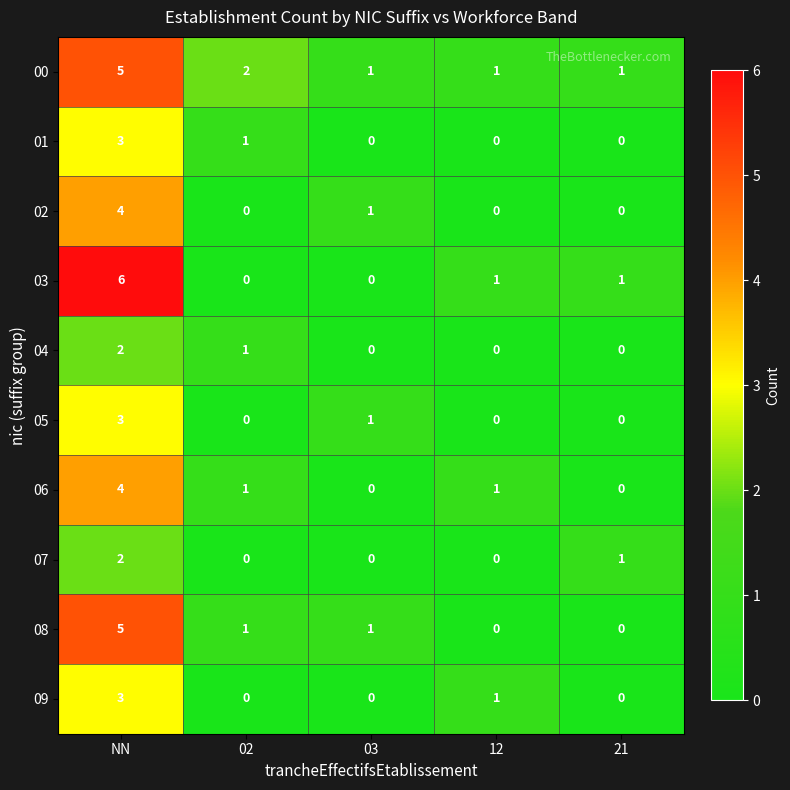

What is the spread (max minus min) of values at 03?

1